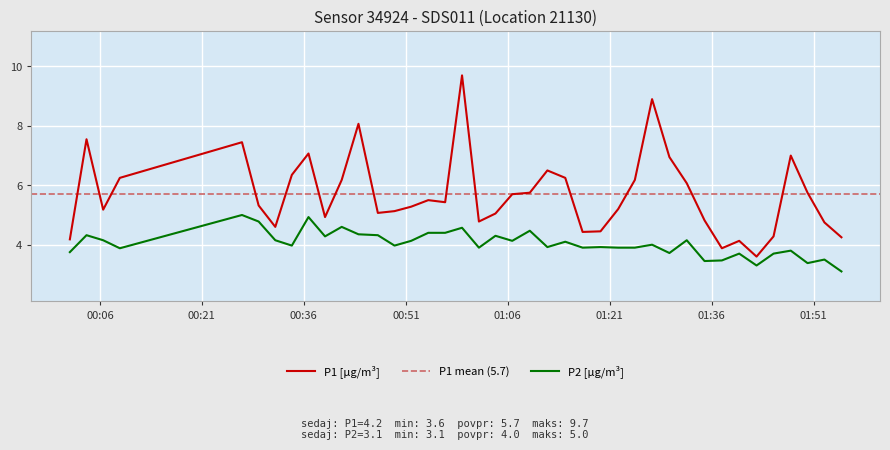

What is the greatest value displayed?

9.7